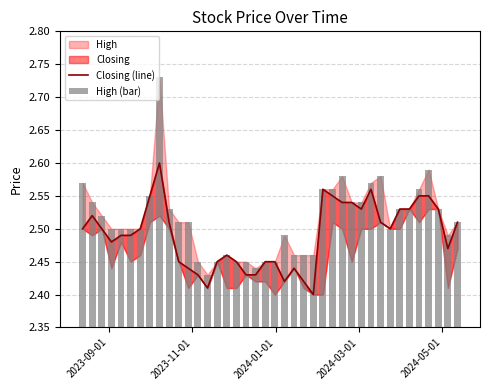

What is the greatest value displayed?

2.7